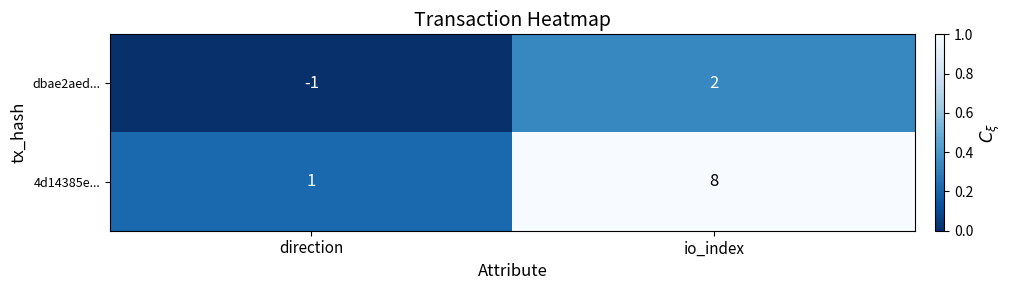

At which category does the chart reach its minimum across all series?

direction